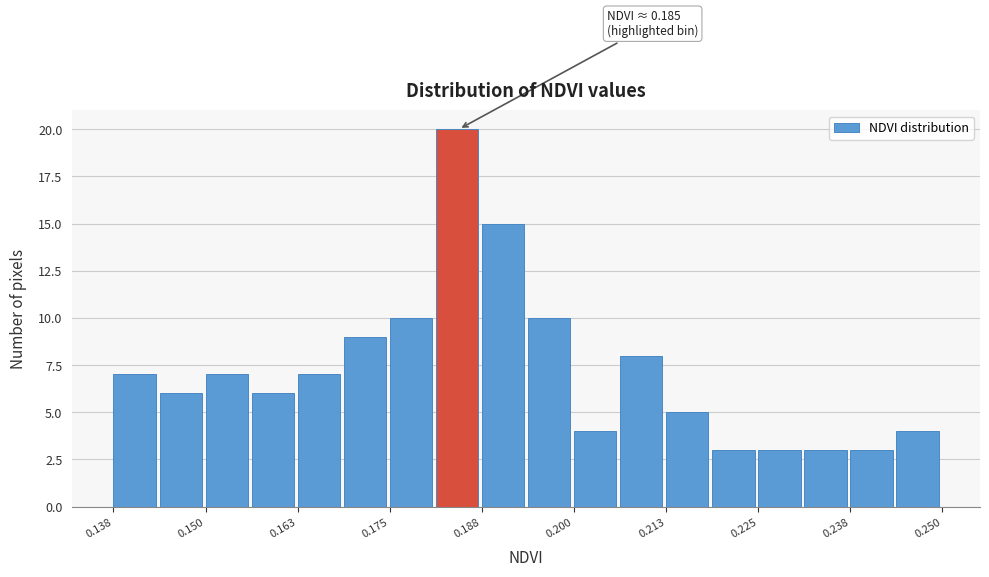

Read against the x-axis, roughly where is the centre of the tallest bar?

0.184